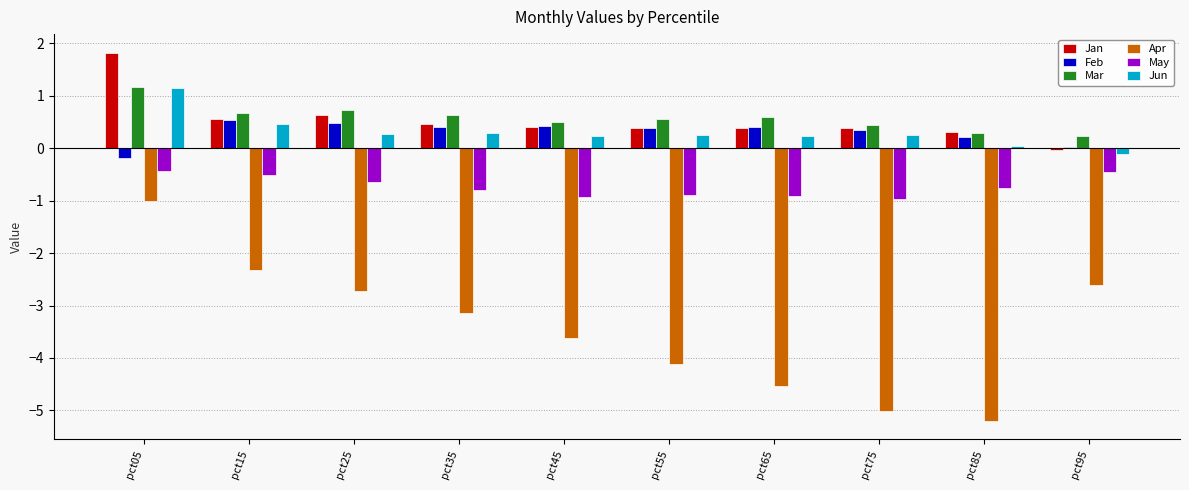

Count the number of categories in the chart.

10